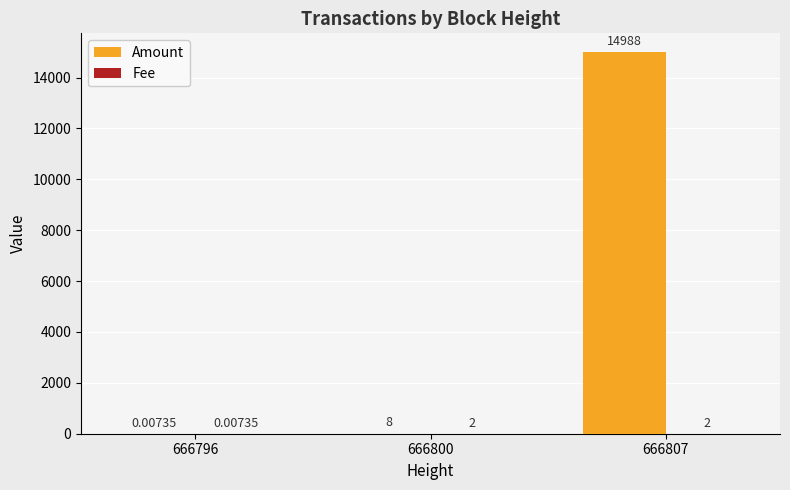

Which series changed the most between 666796 and 666800?

Amount